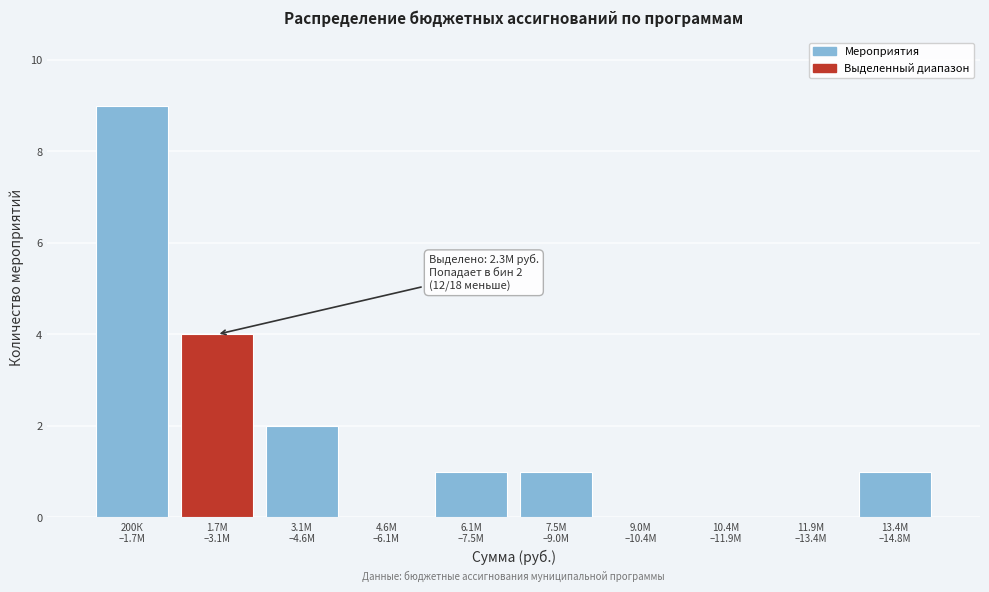

What is the greatest value displayed?

9